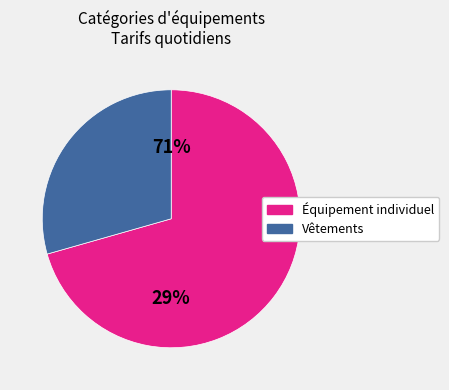

The Équipement individuel slice represents 71% of the pie. True or false?

True